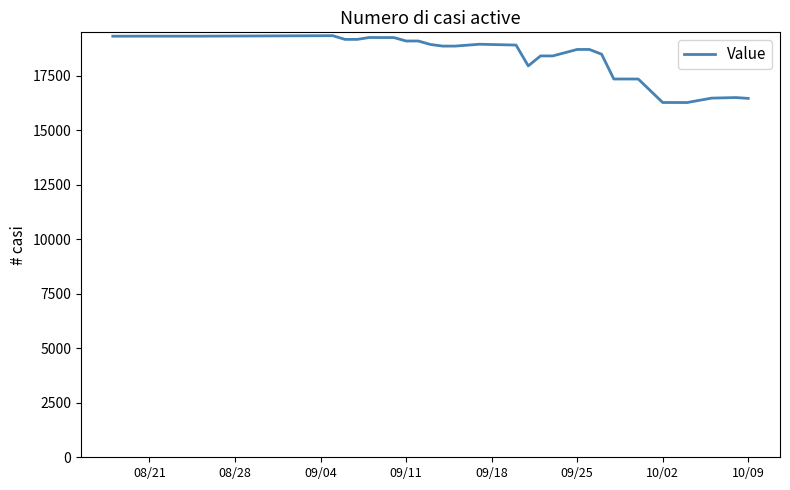

What is the difference between the maximum and minimum values?

3068